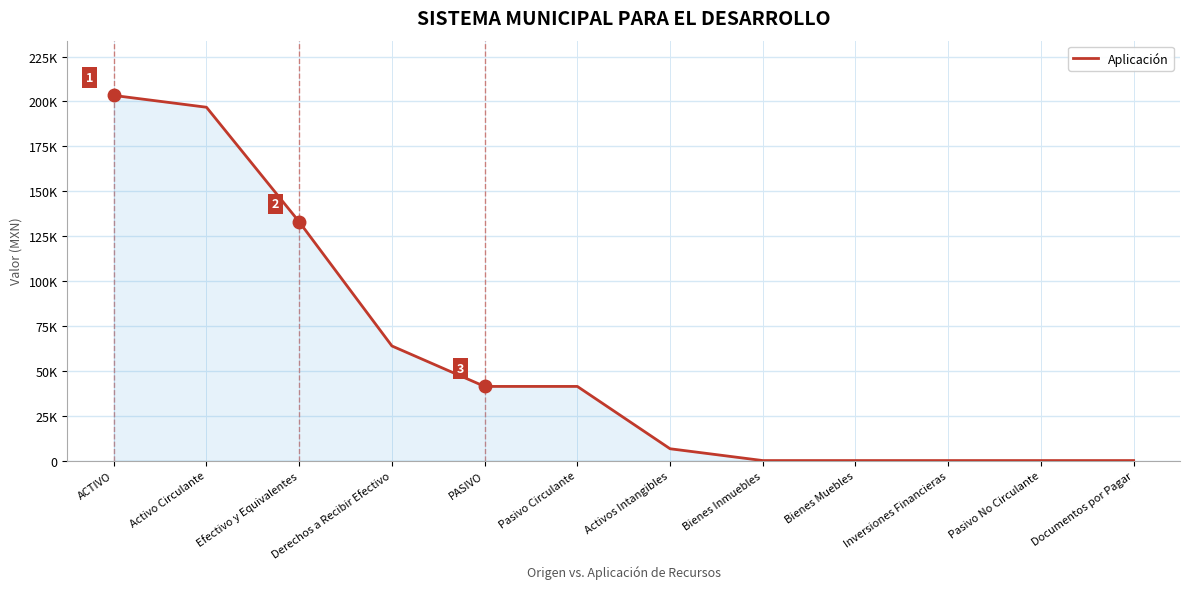

Reading left to right, transcribe all the data shown in this chart.

203351.4	196775.4	132955.9	63819.5	41292.1	41292.1	6576.0	0.0	0.0	0.0	0.0	0.0